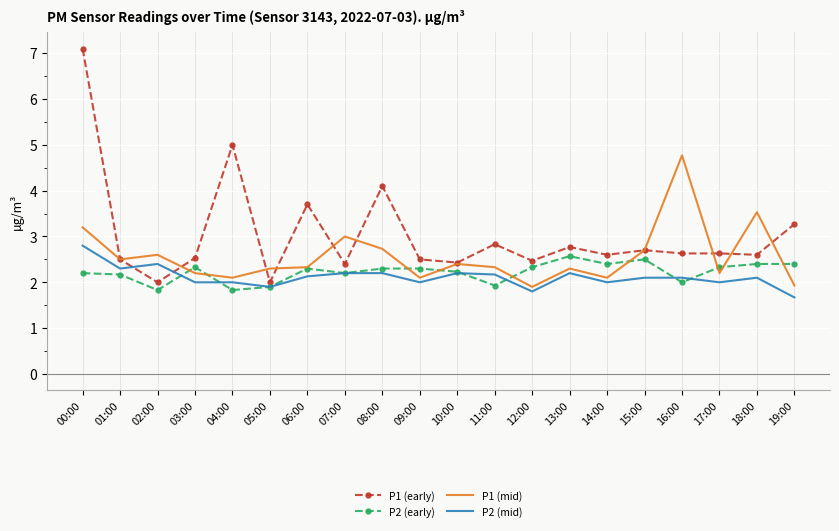

True or false: P1 (early) has a value of 2.8 at 11:00.

True